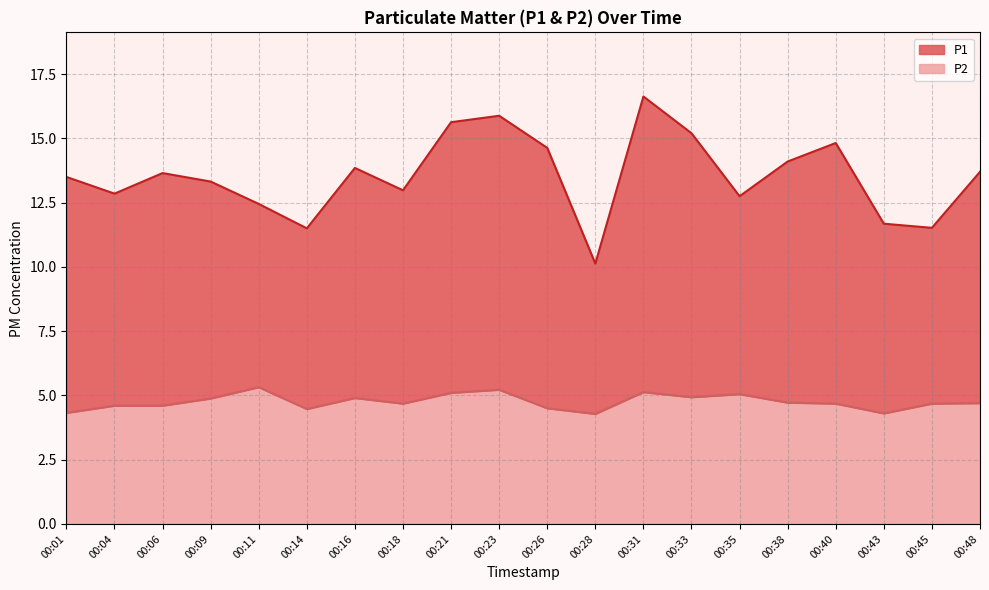

The P2 series shows 8.0 at 00:48. True or false?

False